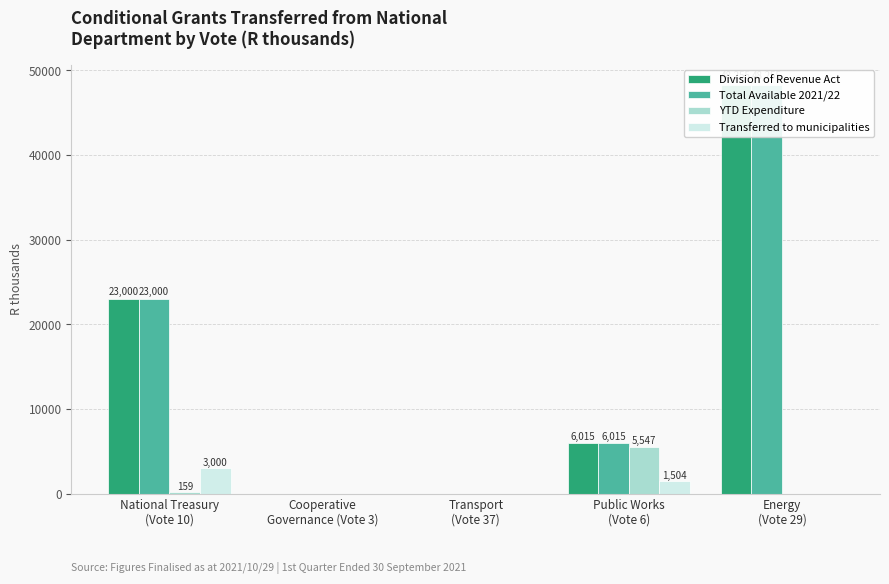

How many bars are there in each group?

4